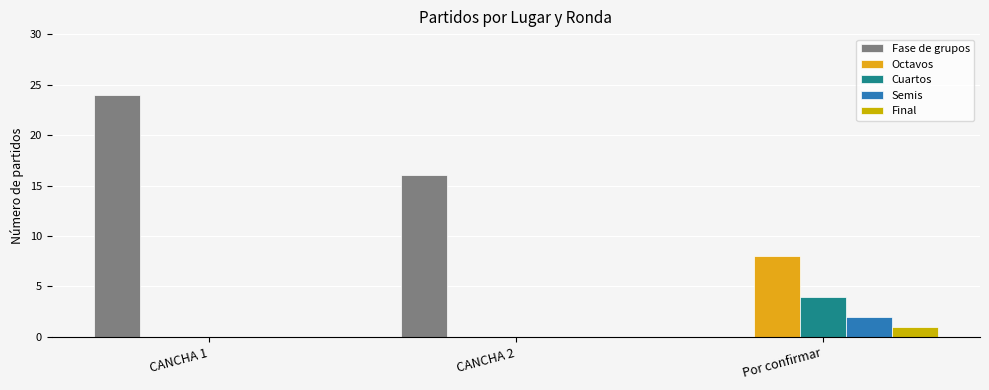

At which label does Cuartos reach its minimum?

CANCHA 1